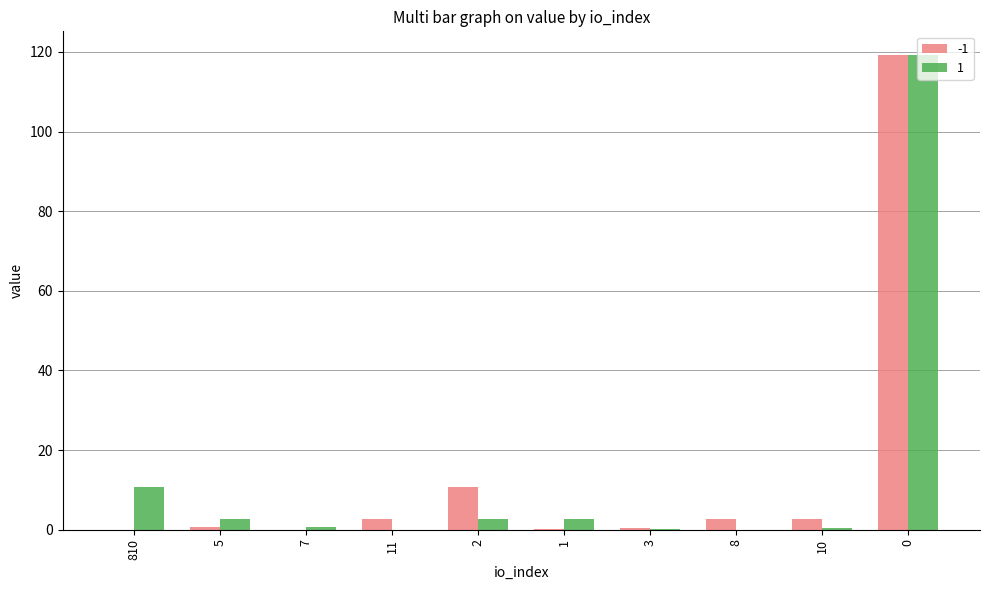

True or false: 1 has a value of 10.7 at 810.

True